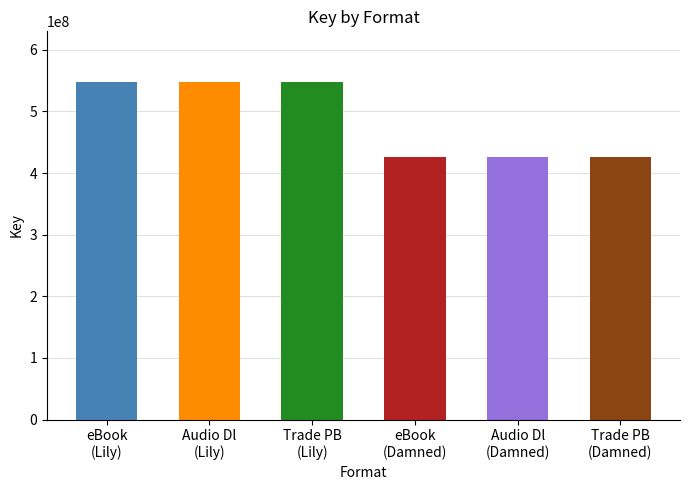

What is the value of the 6th bar from the left?

426653635